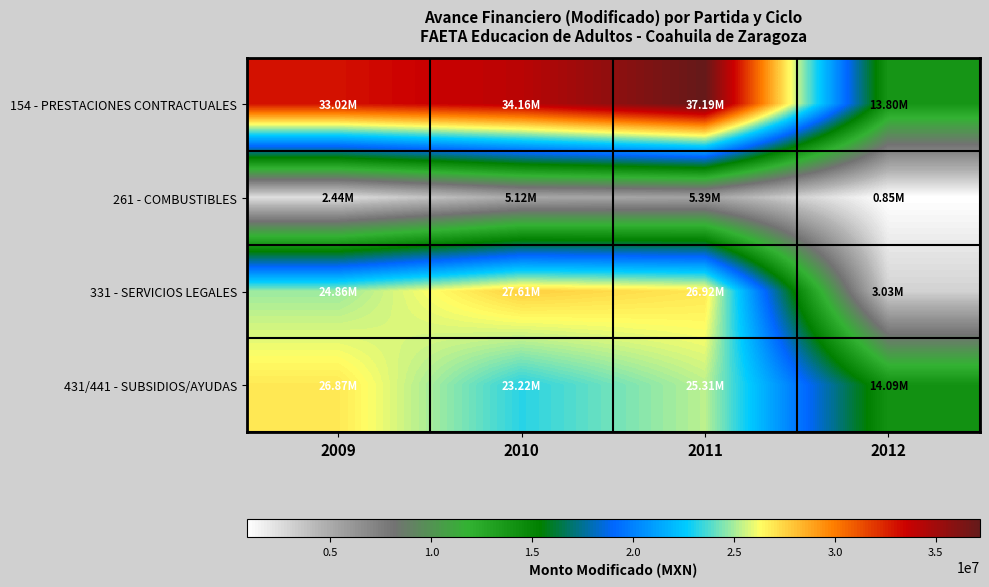

Rank the series at 2012 from highest to lowest value.

431/441 - SUBSIDIOS/AYUDAS, 154 - PRESTACIONES CONTRACTUALES, 331 - SERVICIOS LEGALES, 261 - COMBUSTIBLES